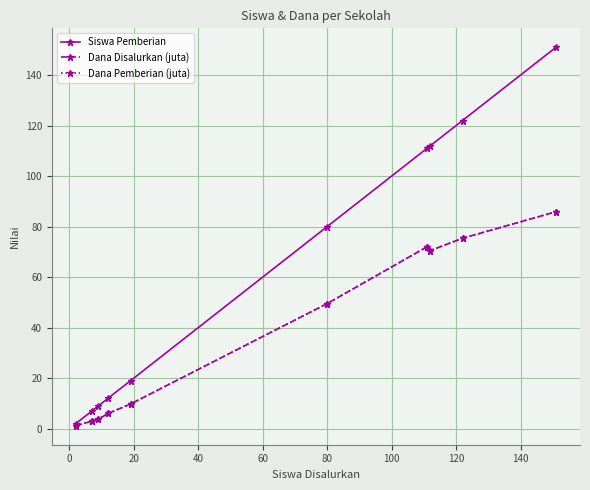

Does the chart have visible grid lines?

Yes